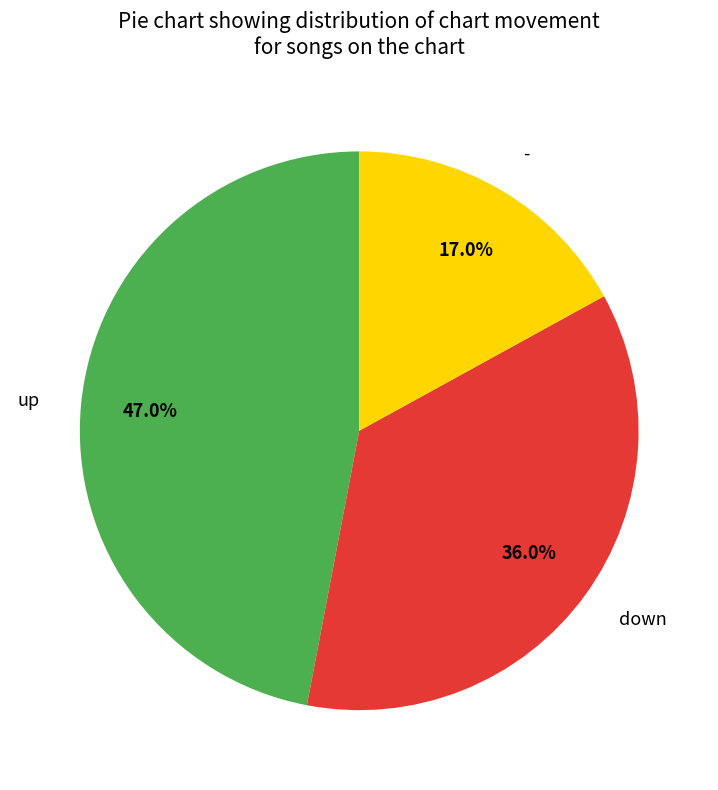

What is the total percentage of down and -?

53.0%